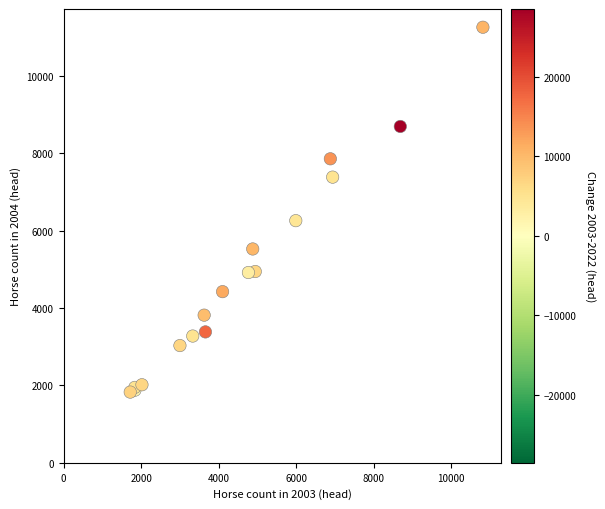

What Y value in the scatter plot is closest to 6544?

6260